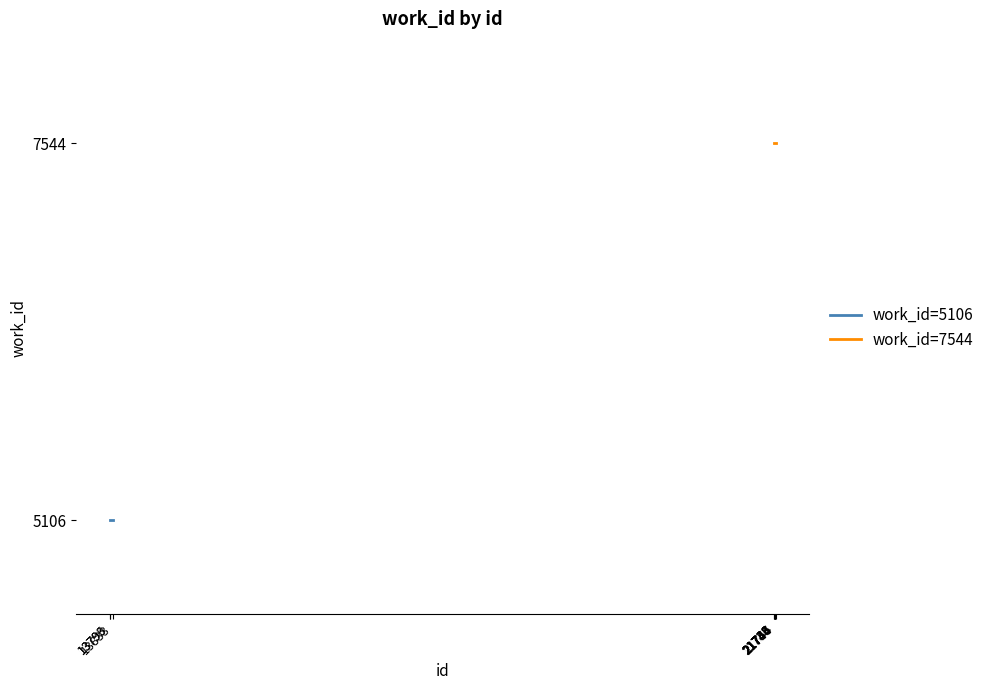

The chart shows a value of 5106 at 13796. True or false?

True